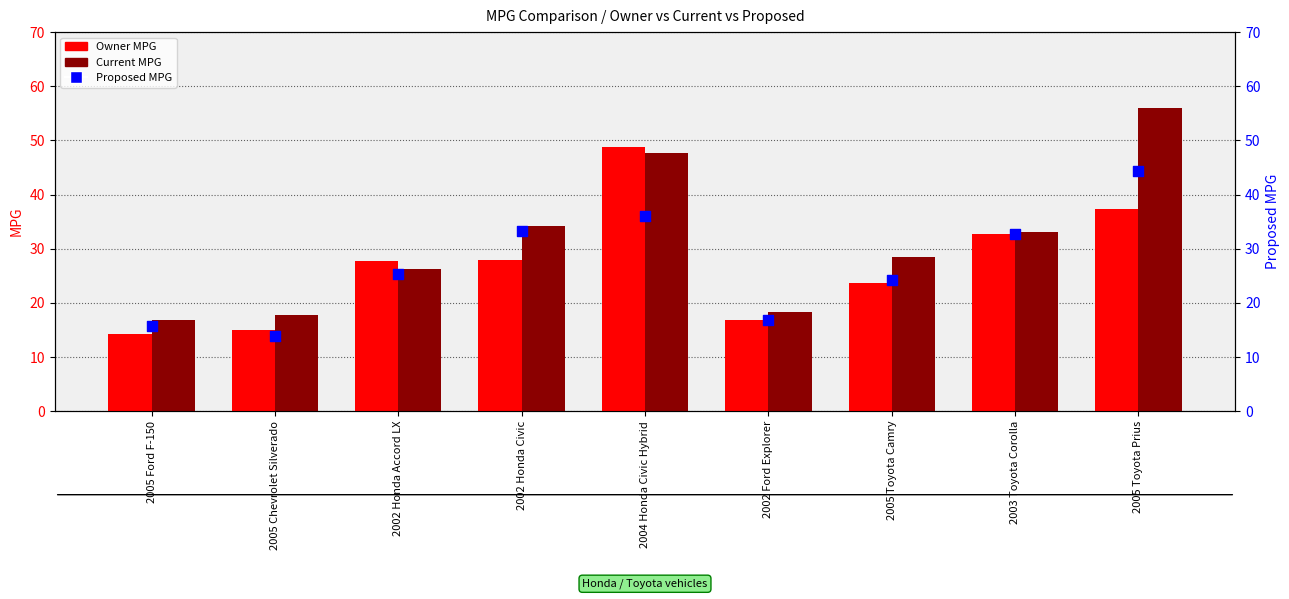

Is the value of Owner at 2002 Ford Explorer greater than the value of Proposed at 2005 Ford F-150?

Yes